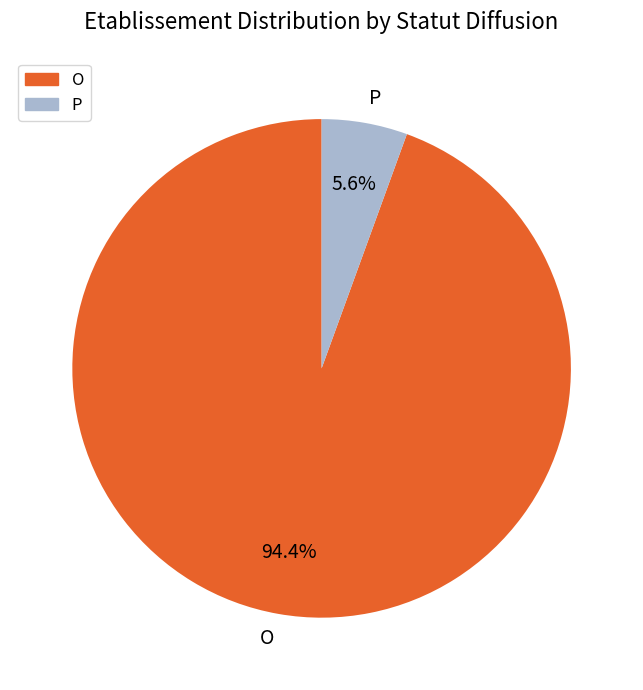

Between P and O, which is larger?

O